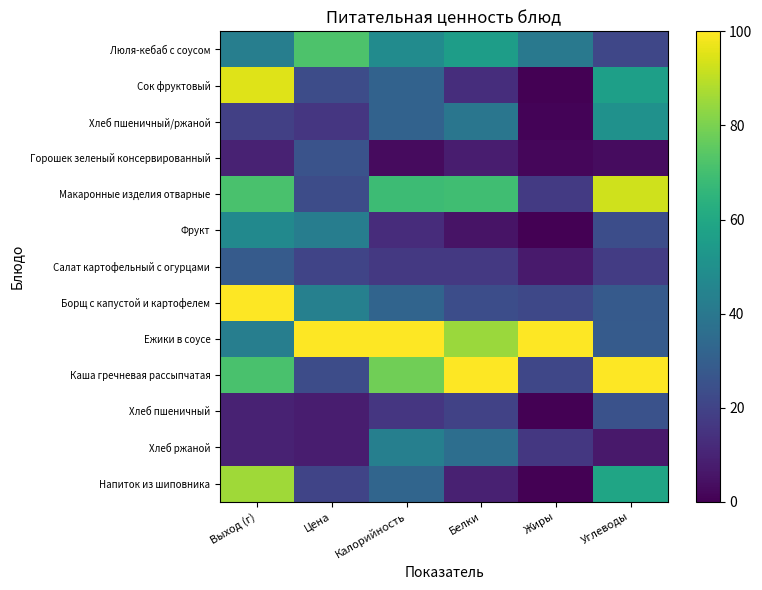

List the series in order of their peak value, highest first.

Борщ с капустой и картофелем, Ежики в соусе, Каша гречневая рассыпчатая, Сок фруктовый, Макаронные изделия отварные, Напиток из шиповника, Люля-кебаб с соусом, Хлеб пшеничный/ржаной, Фрукт, Хлеб ржаной, Салат картофельный с огурцами, Горошек зеленый консервированный, Хлеб пшеничный